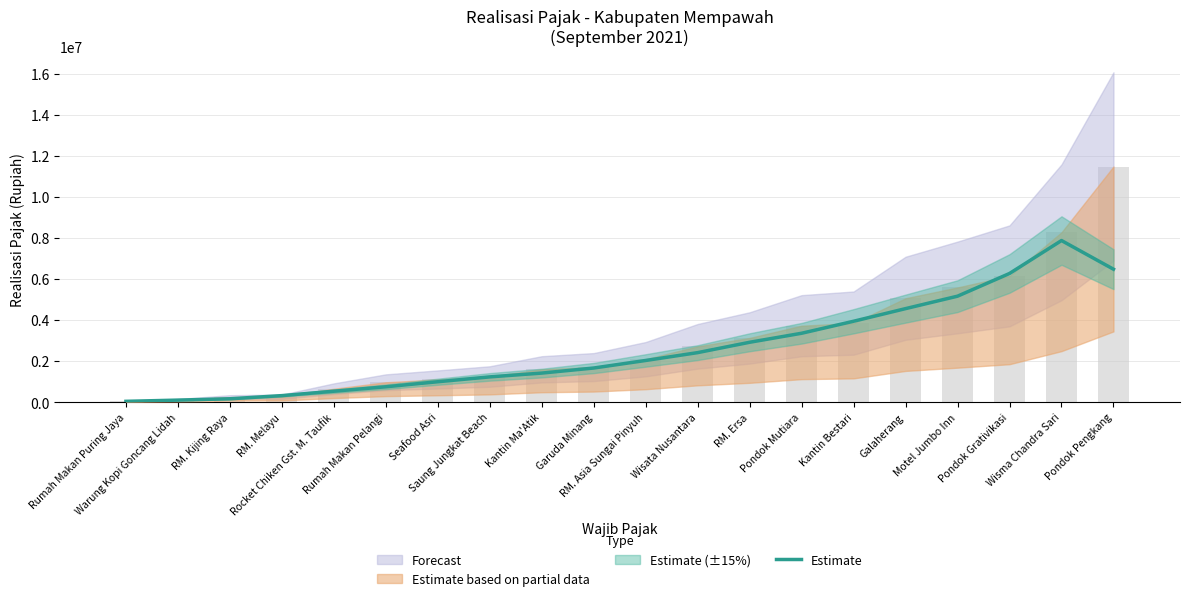

What position from the left is Pondok Grativikasi?

18